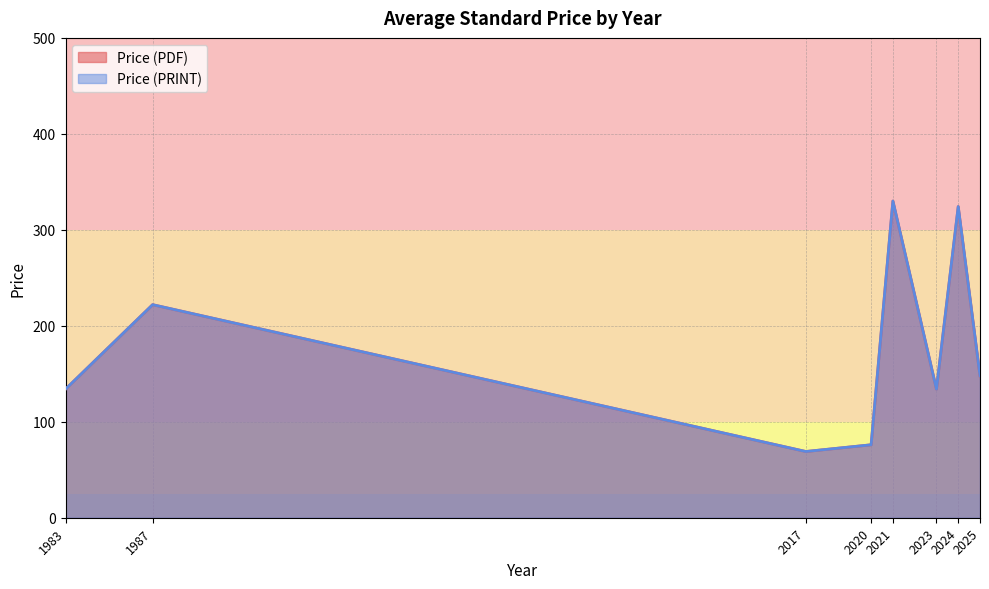

Does the chart display data point markers on the line(s)?

No